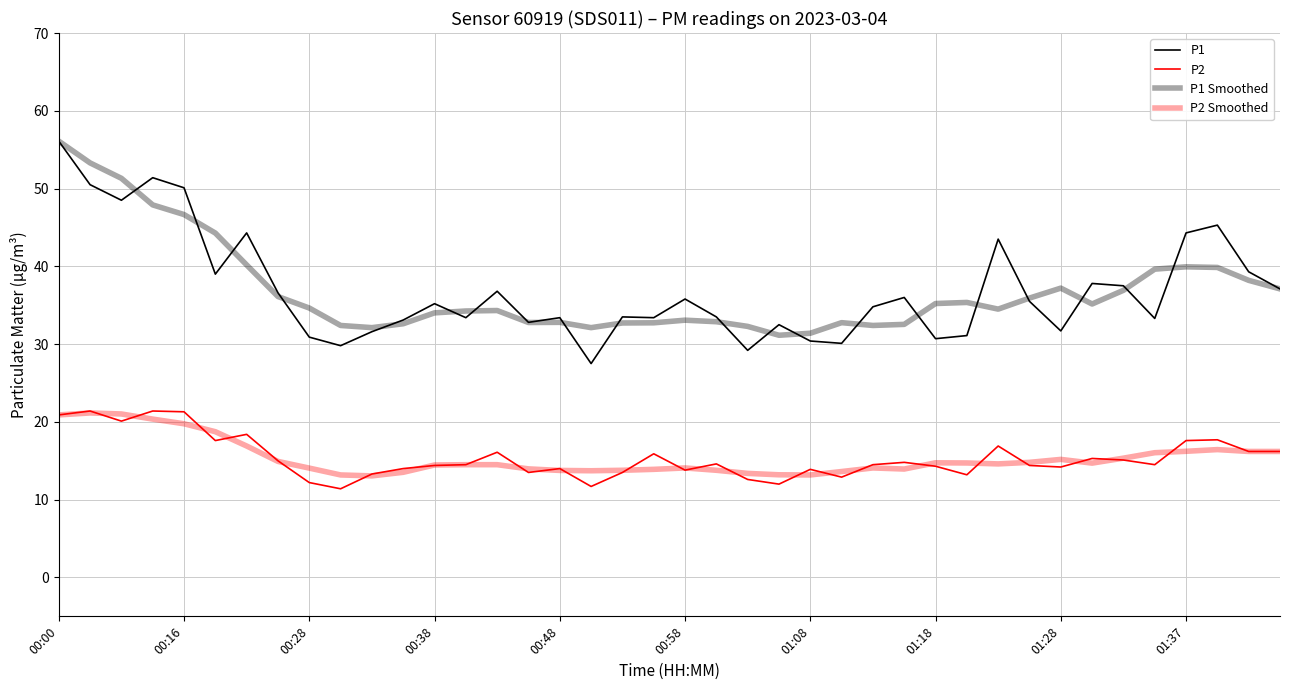

Which series has the largest range (max minus min)?

P1